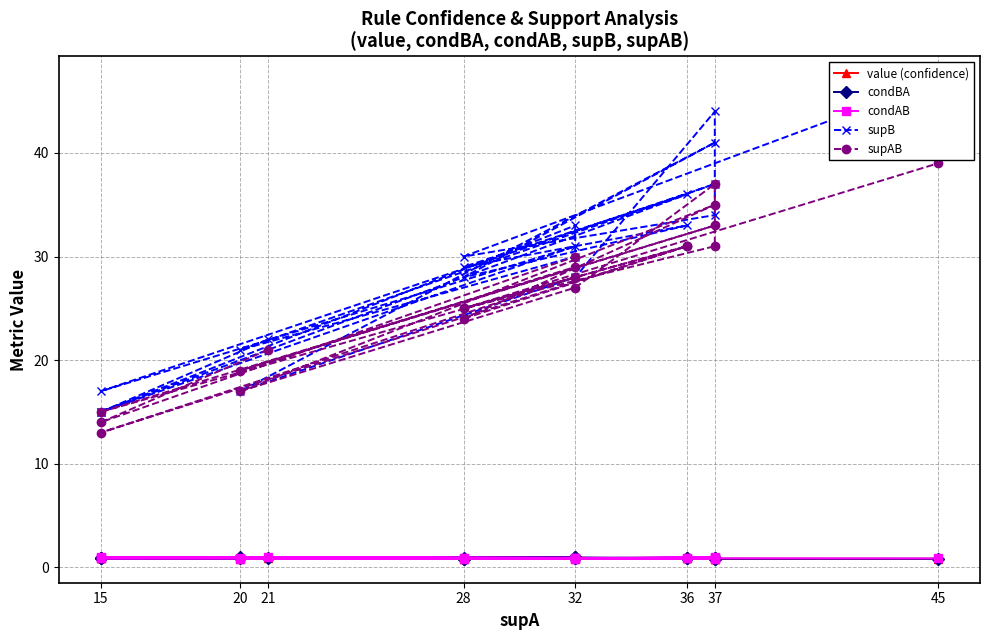

How many data points in supAB are less than 28?

10